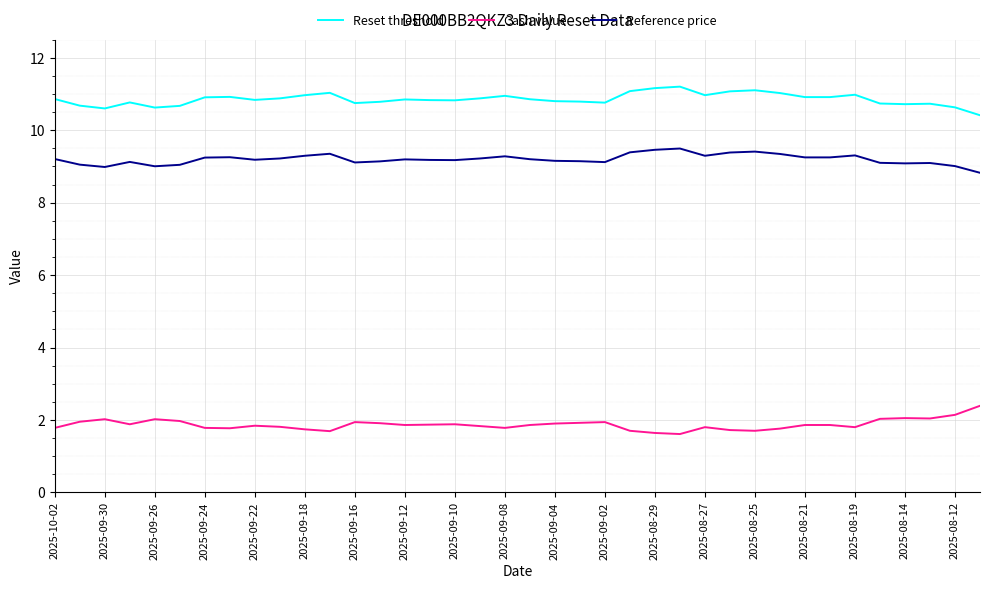

What are all the series names shown in the legend?

Reset threshold, Cash value, Reference price